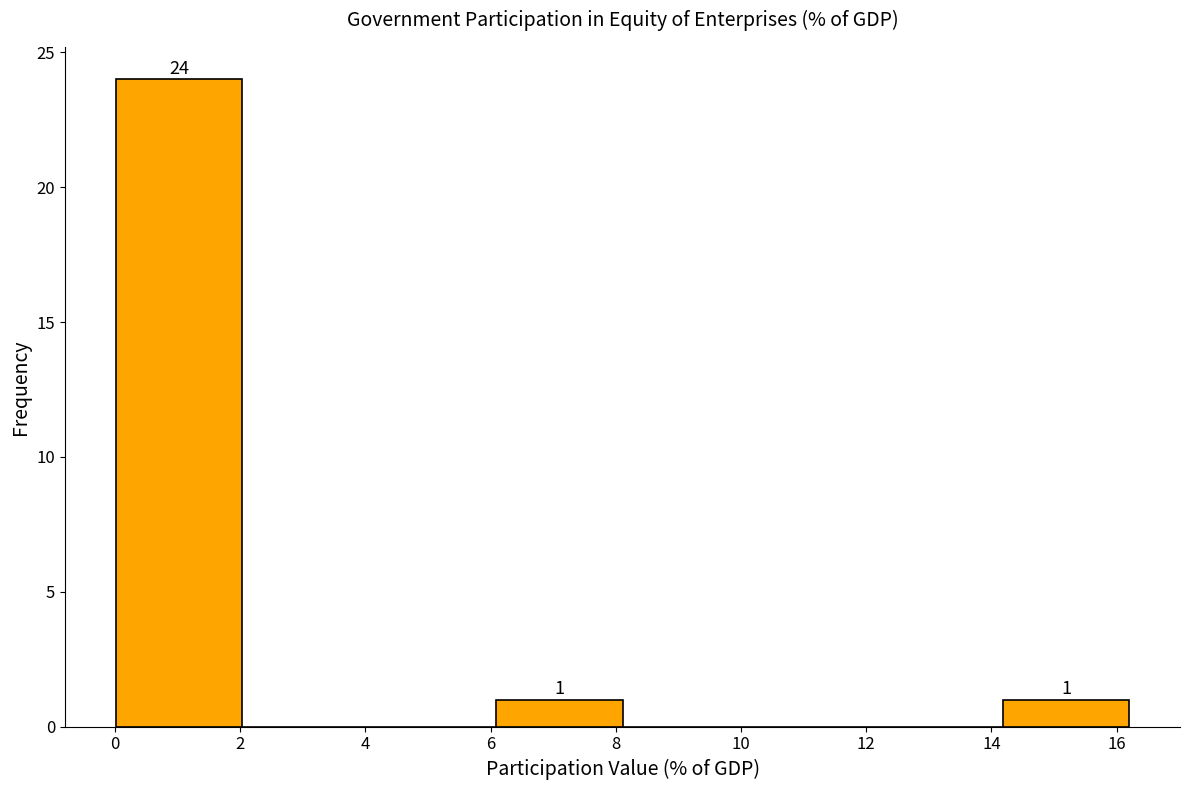

Which range on the x-axis has the tallest bar?

0.0 to 2.0